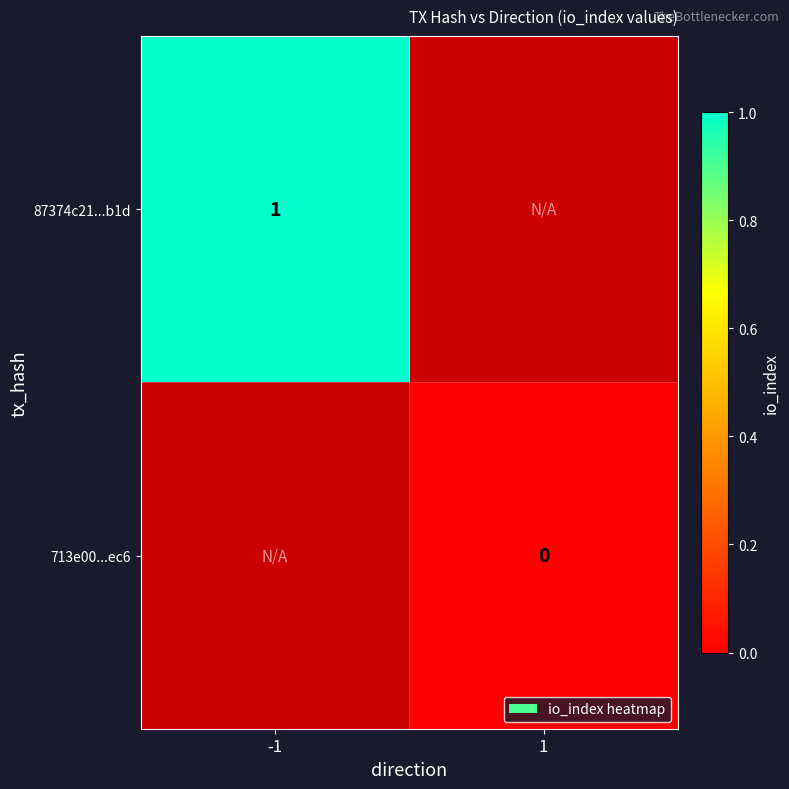

What is the greatest value displayed?

1.0